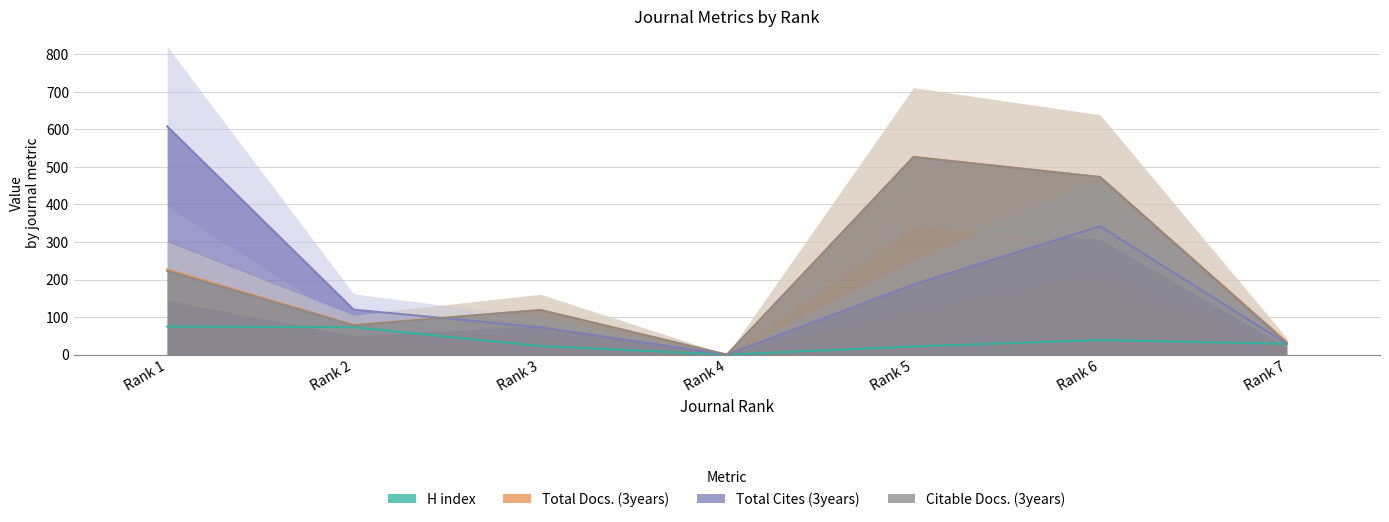

Which series has the largest range (max minus min)?

Total Cites (3years)